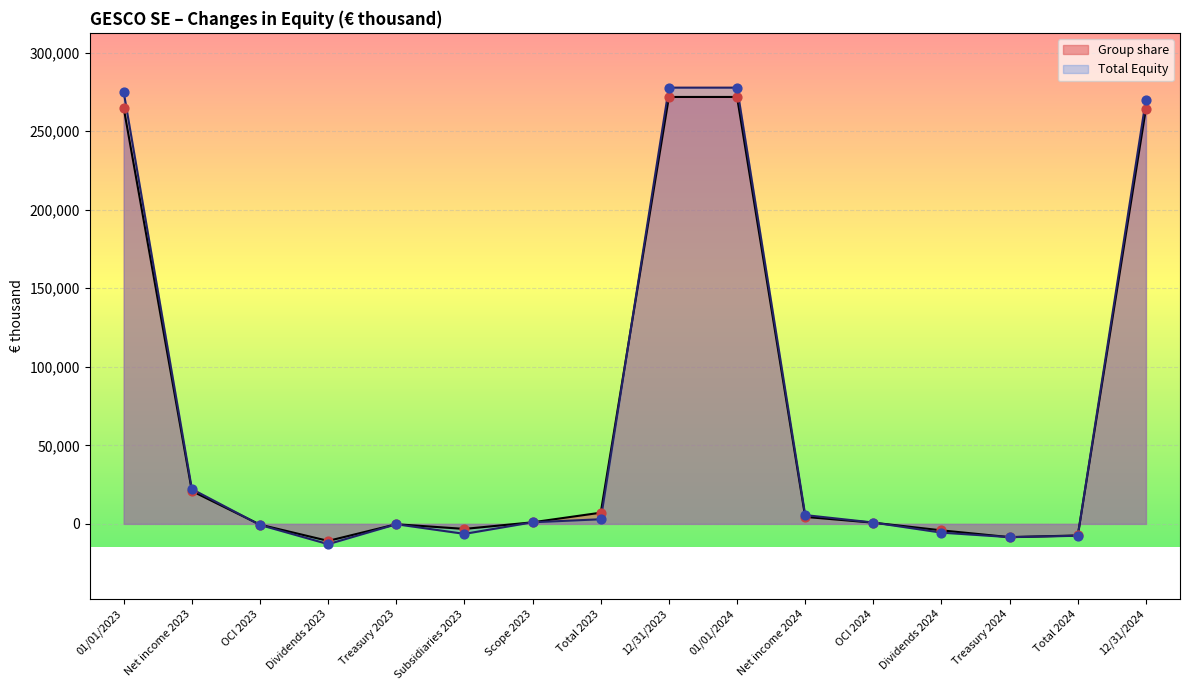

Is the value of Group share at Scope 2023 greater than the value of Total Equity at Dividends 2024?

Yes